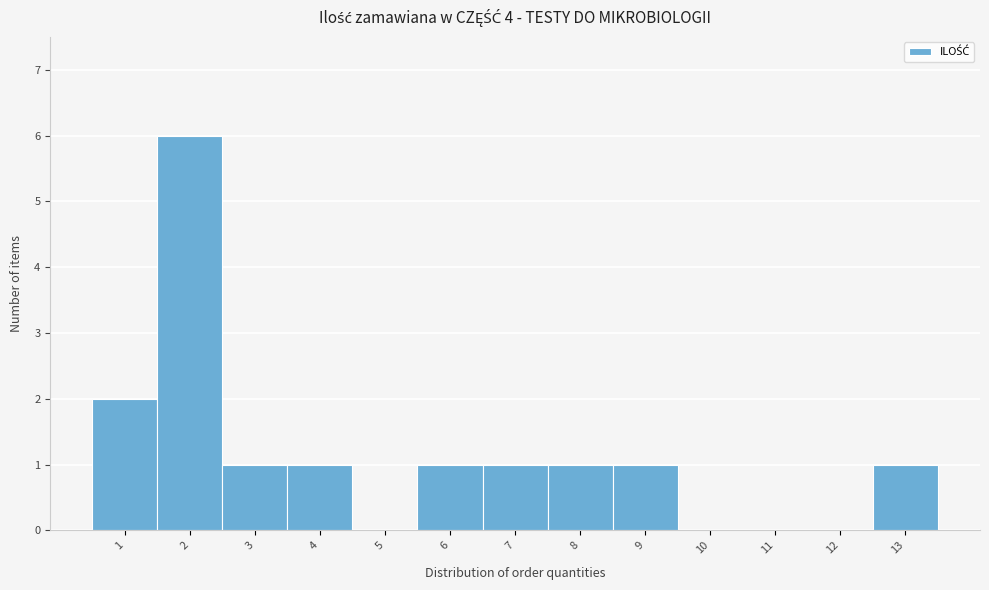

Reading left to right, list every bar in this chart as the range it spans on the x-axis followed by its height. The values are not printed on the chart, so give them approximately, as read against the axis.

0.5 to 1.5: 2
1.5 to 2.5: 6
2.5 to 3.5: 1
3.5 to 4.5: 1
4.5 to 5.5: 0
5.5 to 6.5: 1
6.5 to 7.5: 1
7.5 to 8.5: 1
8.5 to 9.5: 1
9.5 to 10.5: 0
10.5 to 11.5: 0
11.5 to 12.5: 0
12.5 to 13.5: 1